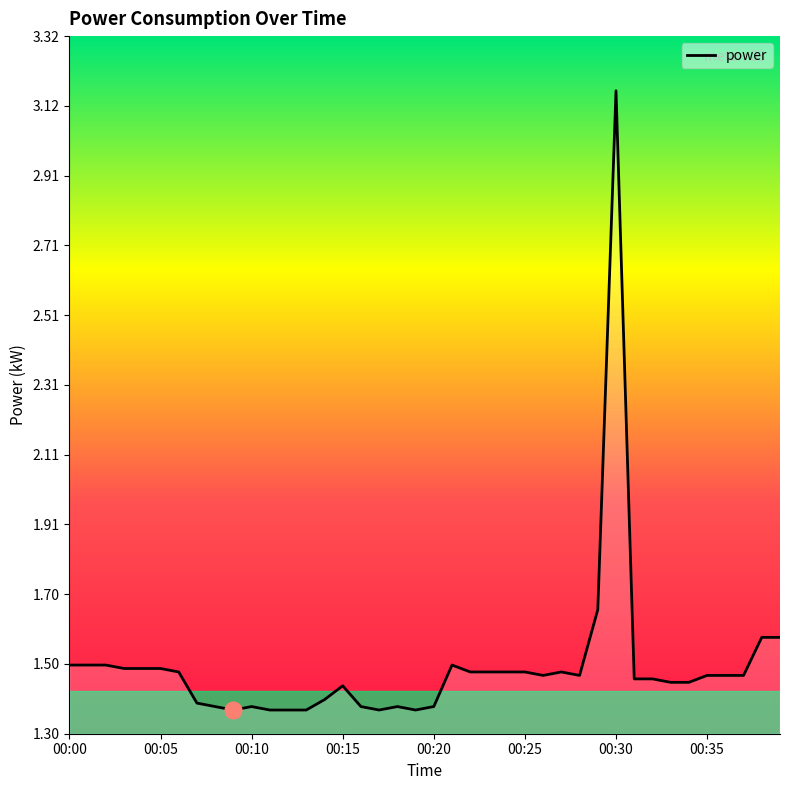

What is the difference between the maximum and minimum values?

1.8